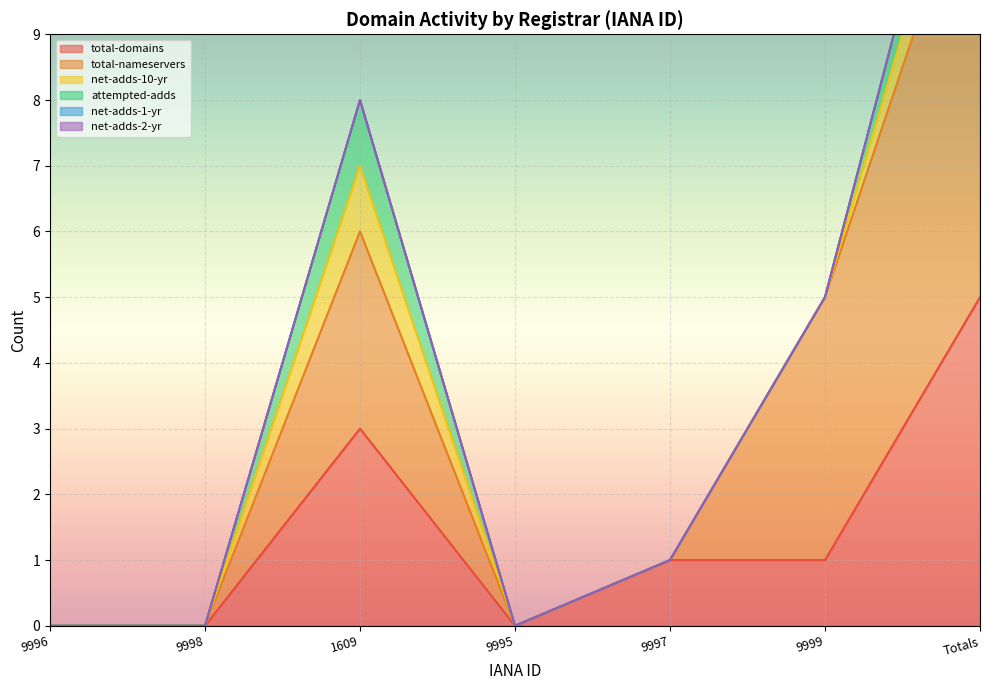

Is it true that net-adds-10-yr equals 0 at 9995?

True